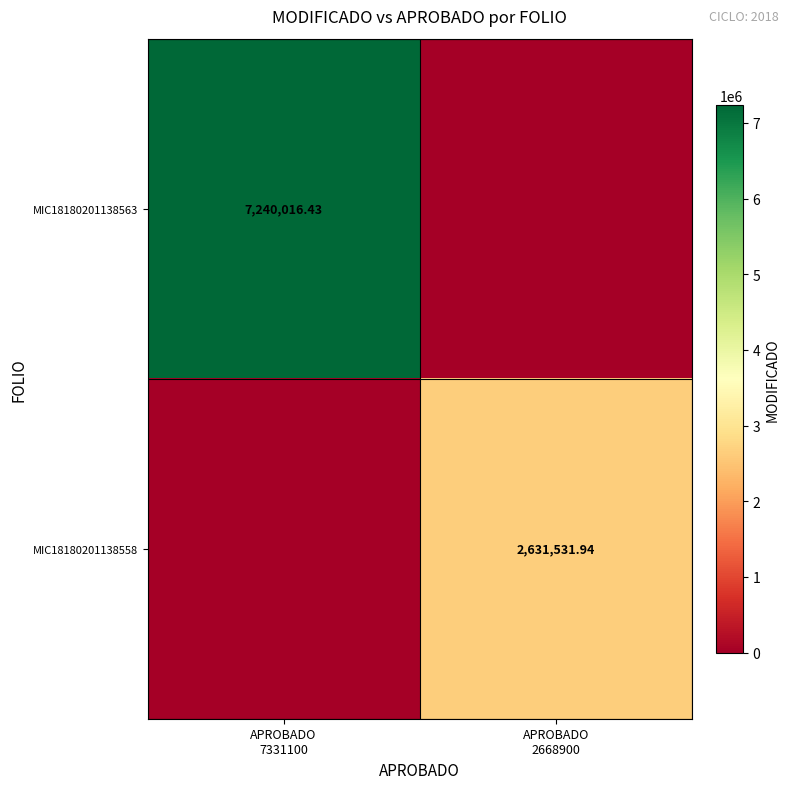

What is the sum of the MIC18180201138563 values at APROBADO 7331100 and APROBADO 2668900?

7240016.4